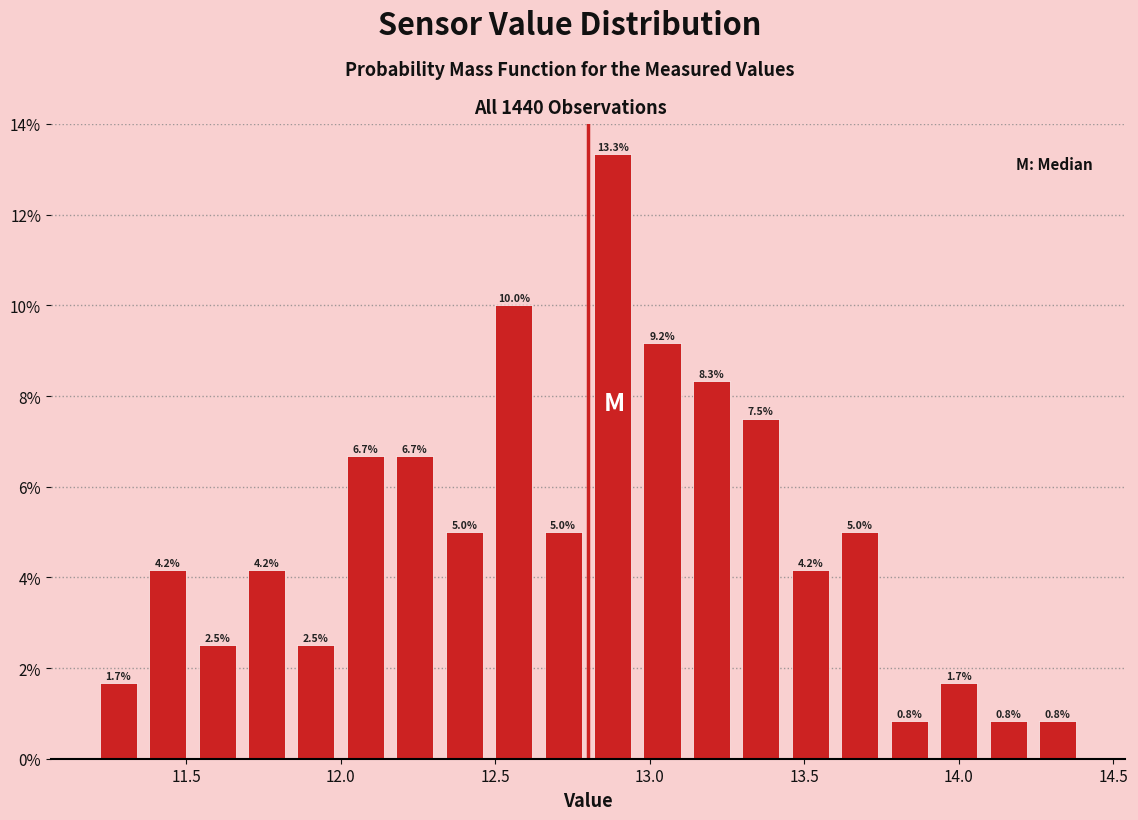

Read against the x-axis, roughly where is the centre of the tallest bar?

12.90